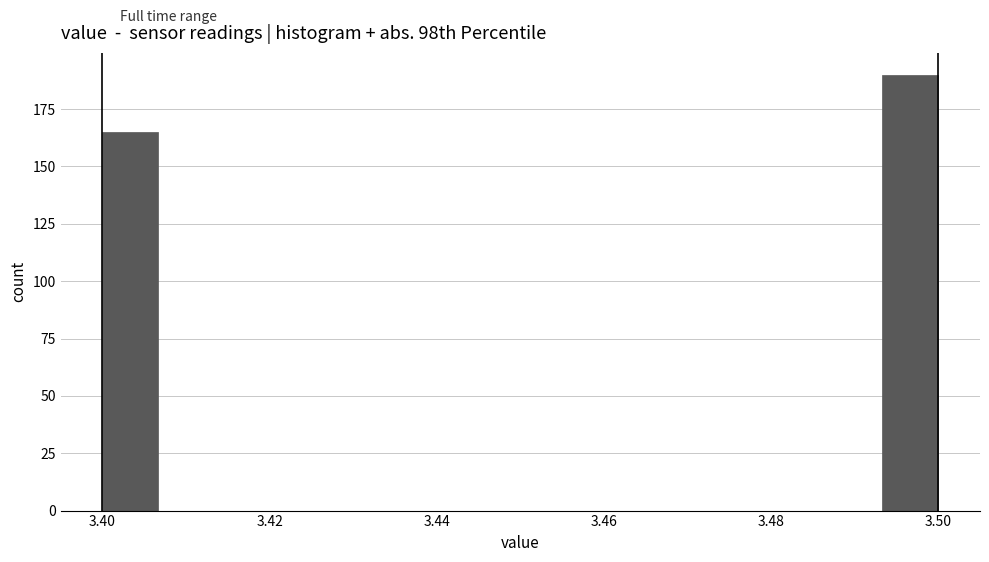

Read against the x-axis, roughly where is the centre of the tallest bar?

3.496